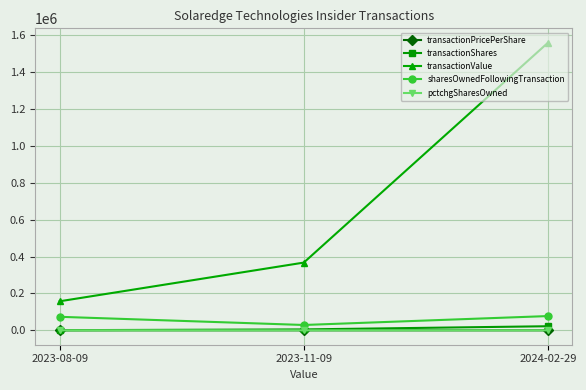

Which category has the highest value across all series?

2024-02-29